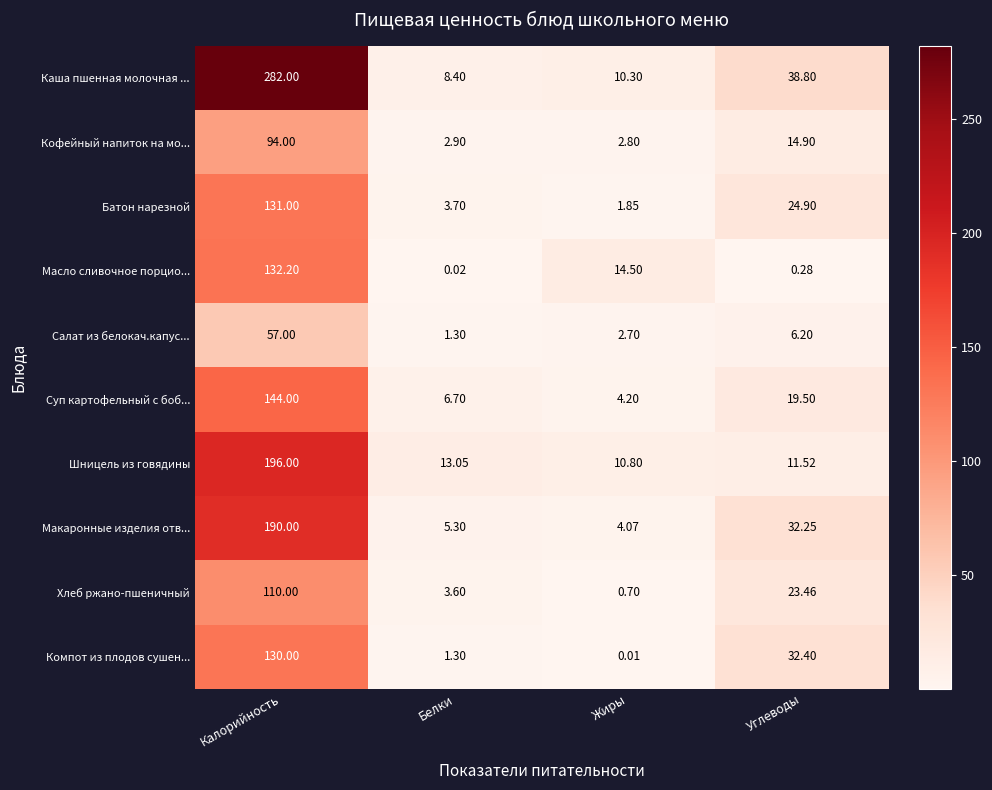

Rank the categories by Салат из белокач.капус... value from lowest to highest.

Белки, Жиры, Углеводы, Калорийность